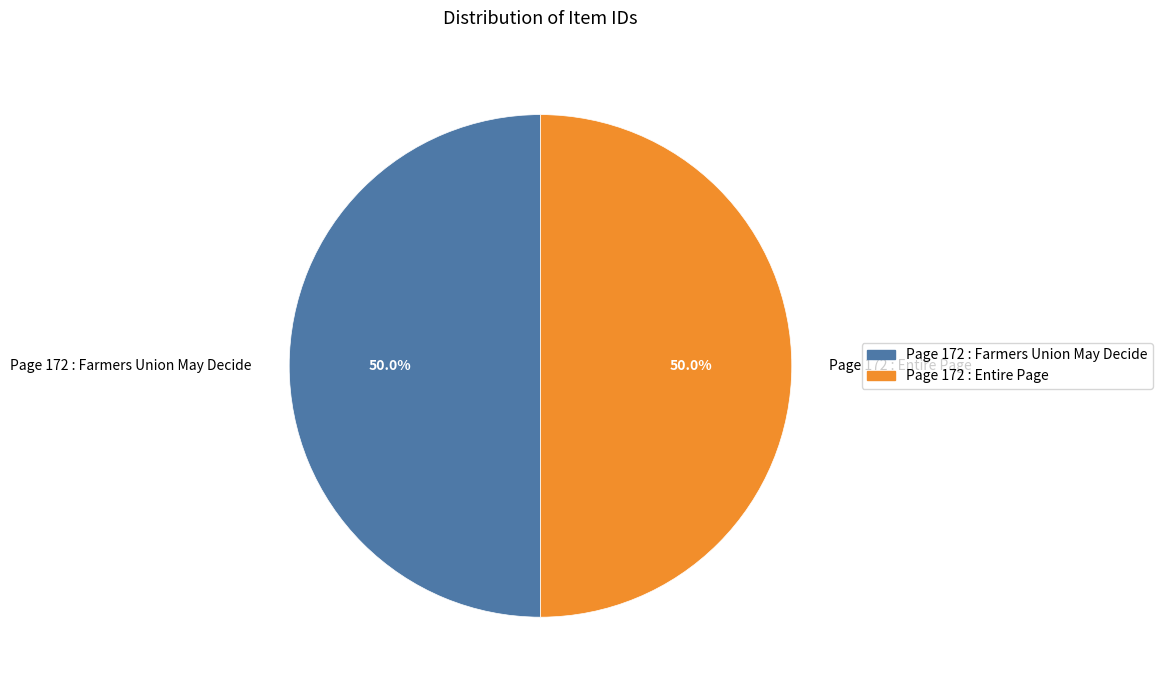

Approximately how many times larger is the value at Page 172 : Farmers Union May Decide compared to Page 172 : Entire Page?

1.0